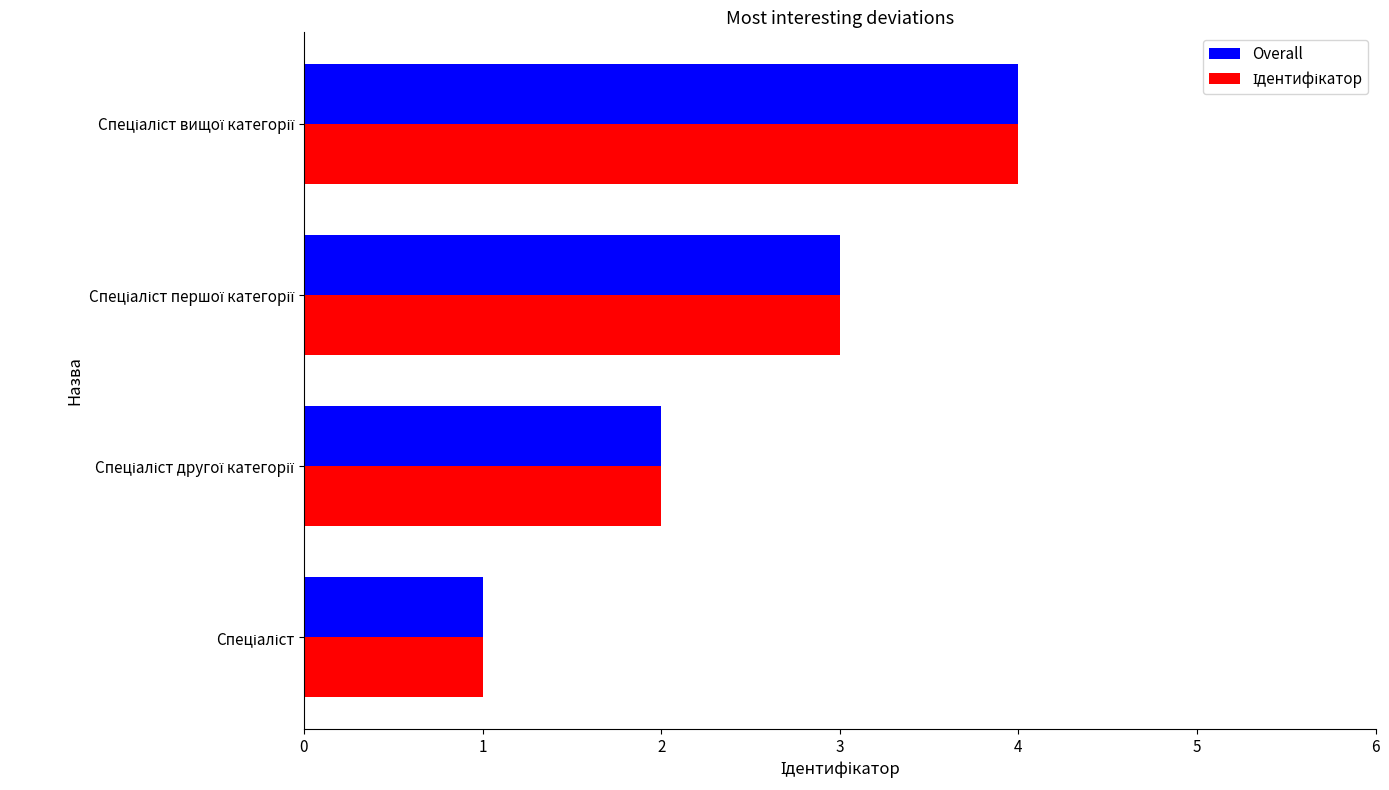

What is the highest value of the Overall series?

4